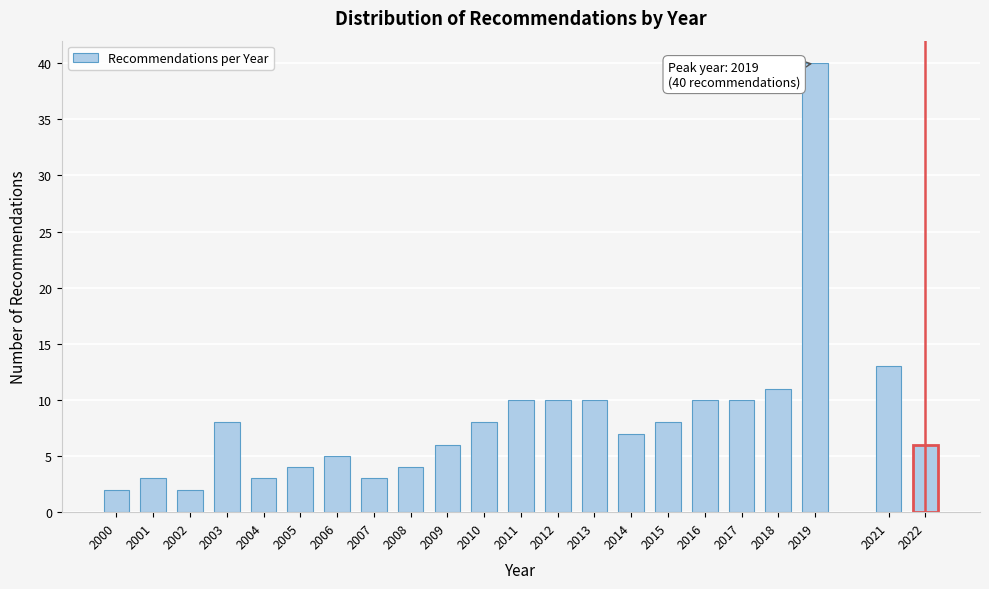

Reading left to right, list all the values displayed in this chart.

2	3	2	8	3	4	5	3	4	6	8	10	10	10	7	8	10	10	11	40	13	6